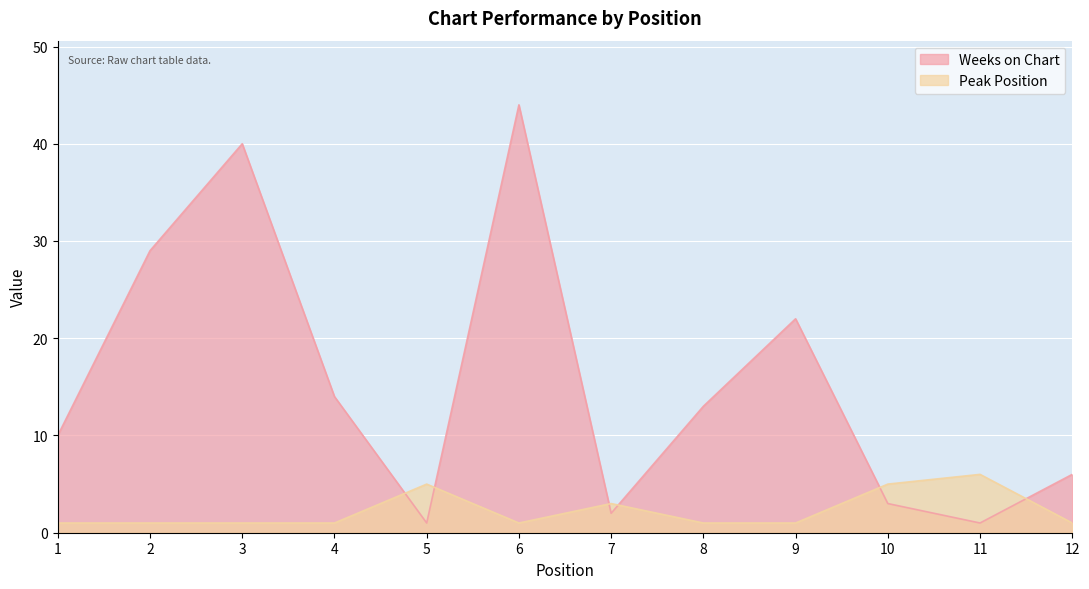

Reading right to left, list all the values displayed in this chart.

Weeks on Chart: 12=6	11=1	10=3	9=22	8=13	7=2	6=44	5=1	4=14	3=40	2=29	1=10
Peak Position: 12=1	11=6	10=5	9=1	8=1	7=3	6=1	5=5	4=1	3=1	2=1	1=1